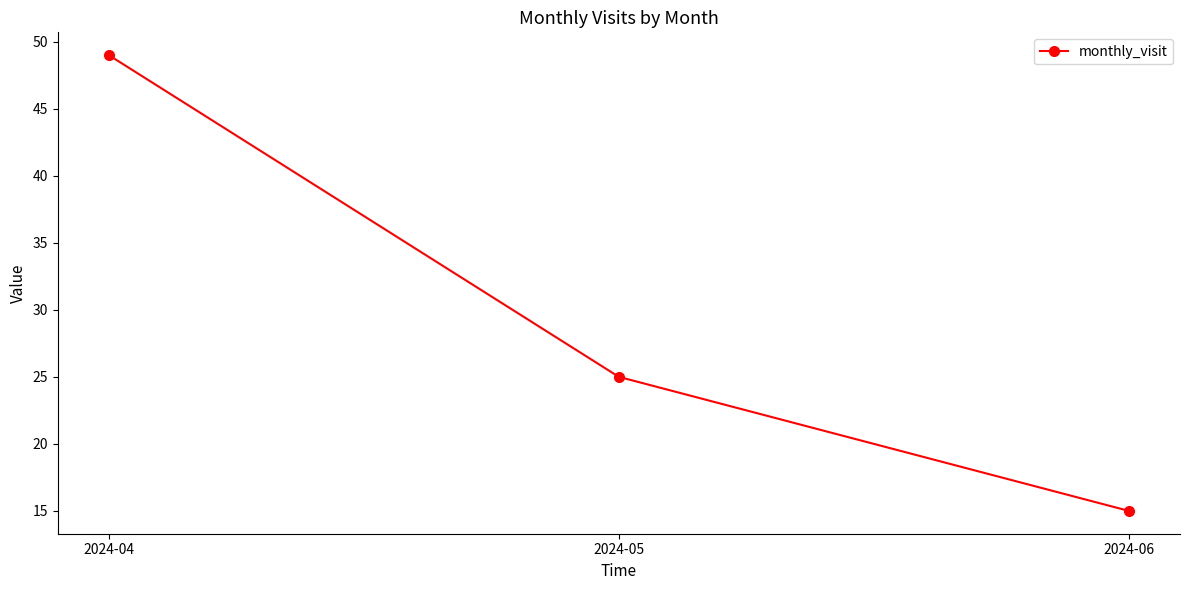

Approximately how many times larger is the value at 2024-04 compared to 2024-05?

2.0